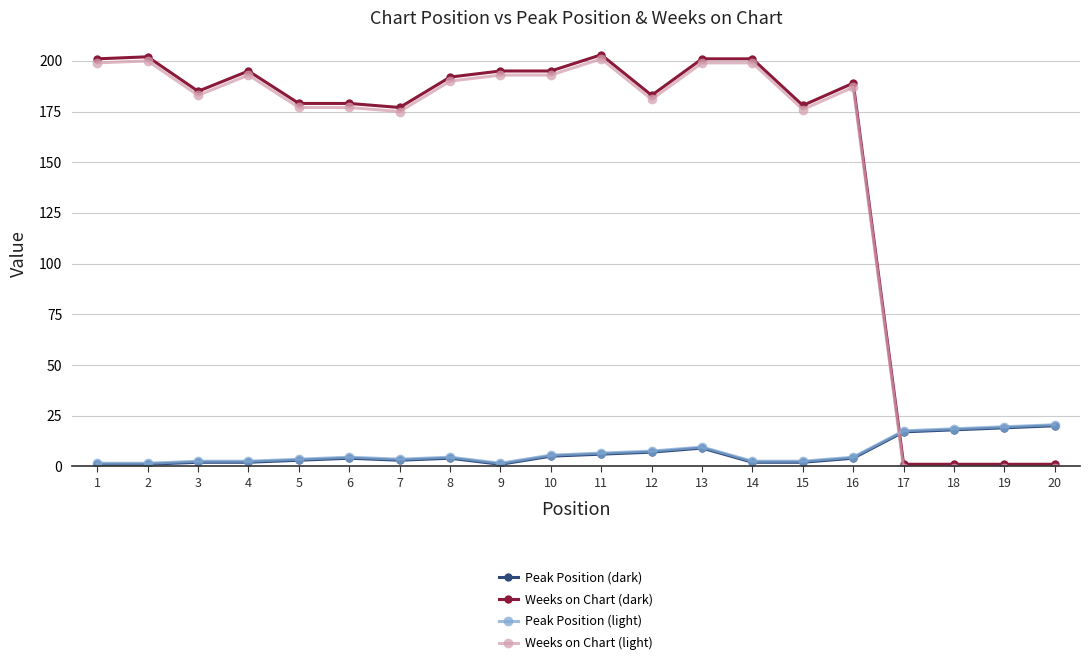

True or false: Peak Position (light) and Peak Position (dark) cross at least once.

False